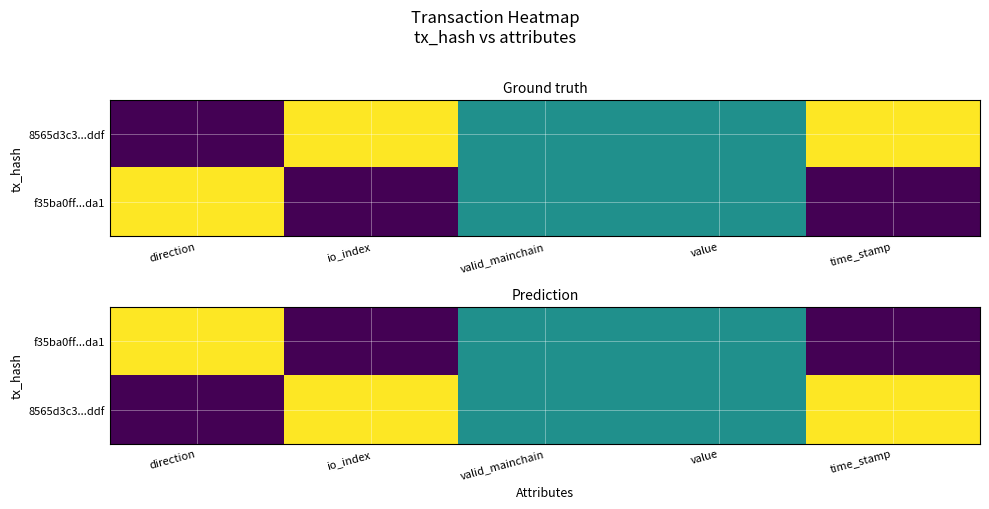

Rank the series at time_stamp from highest to lowest value.

8565d3c3...ddf, f35ba0ff...da1